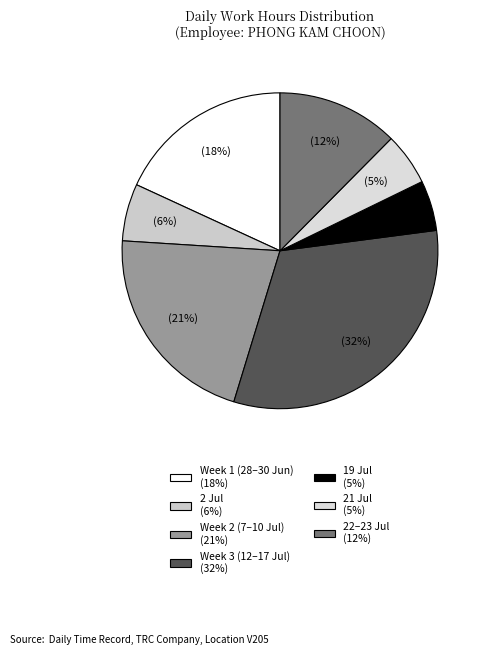

How many slices are in this pie chart?

7